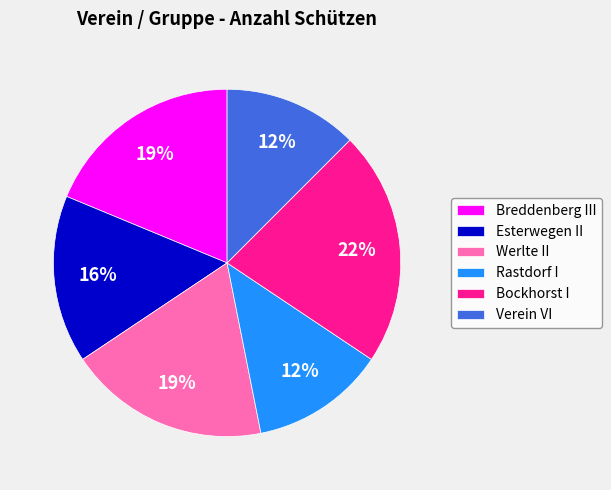

What is the largest slice in the pie chart?

Bockhorst I